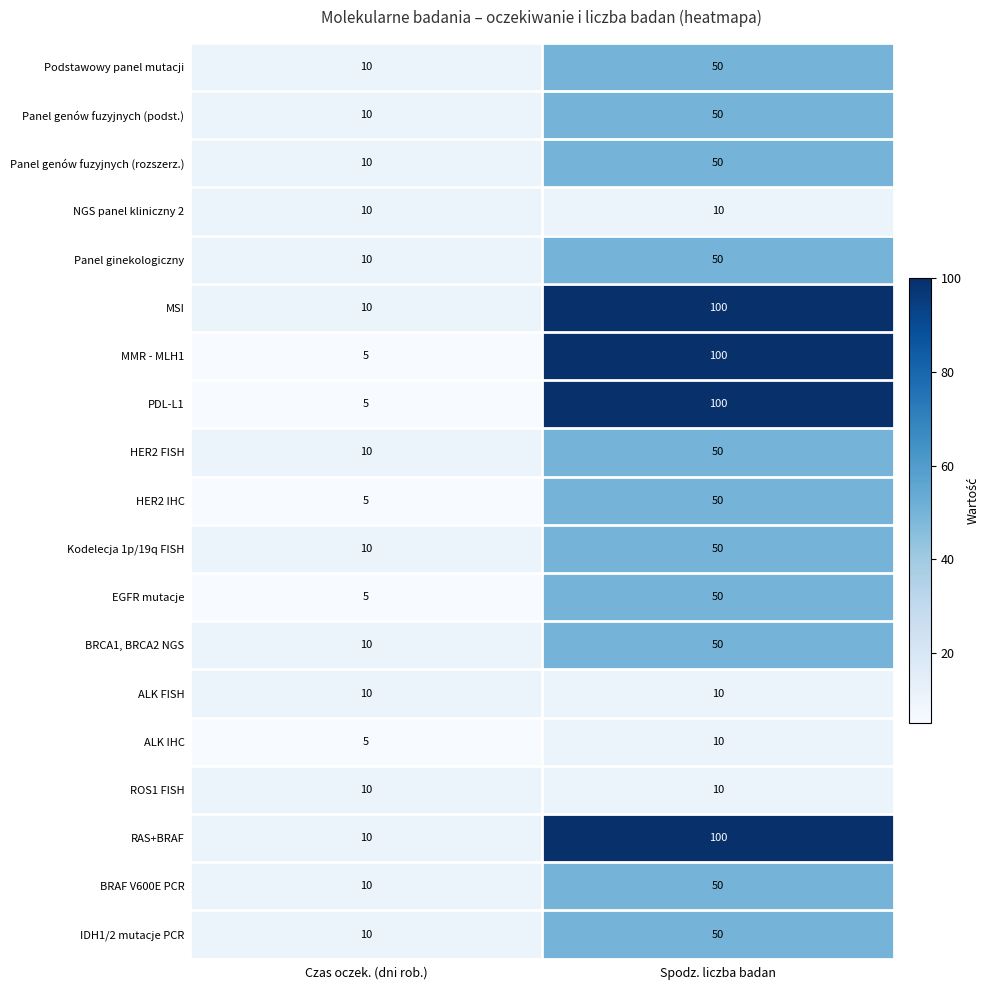

At which label is BRCA1, BRCA2 NGS closest to 30?

Czas oczek. (dni rob.)